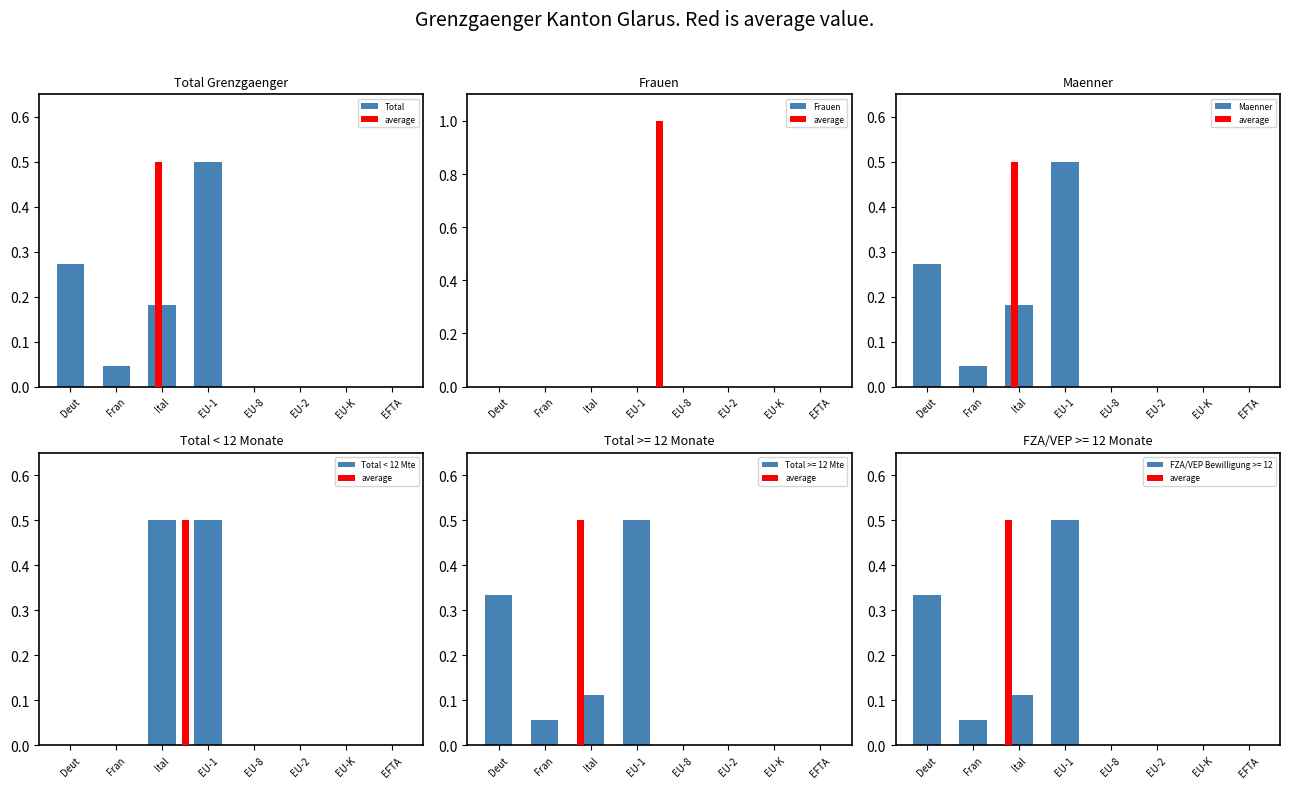

Between Ital and EU-8, which series saw the biggest shift?

Total < 12 Mte